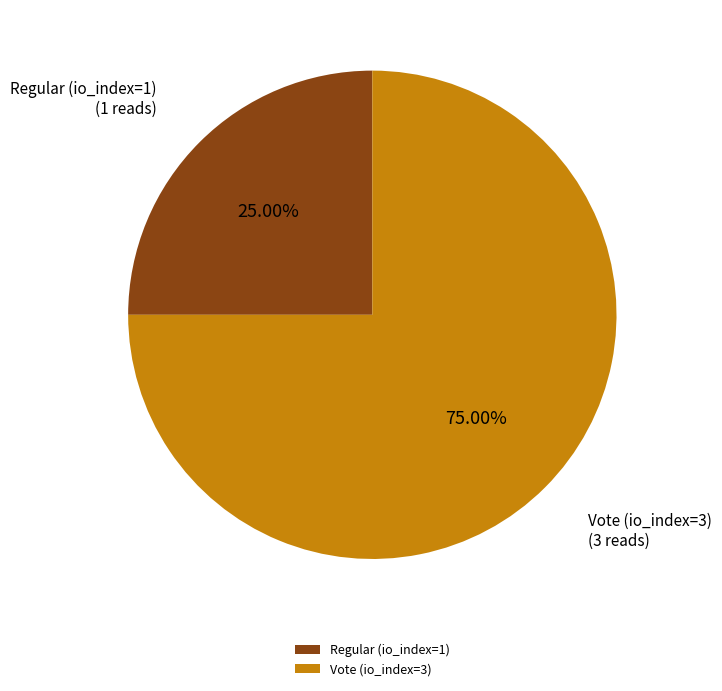

Is there any slice that represents more than half of the pie?

Yes